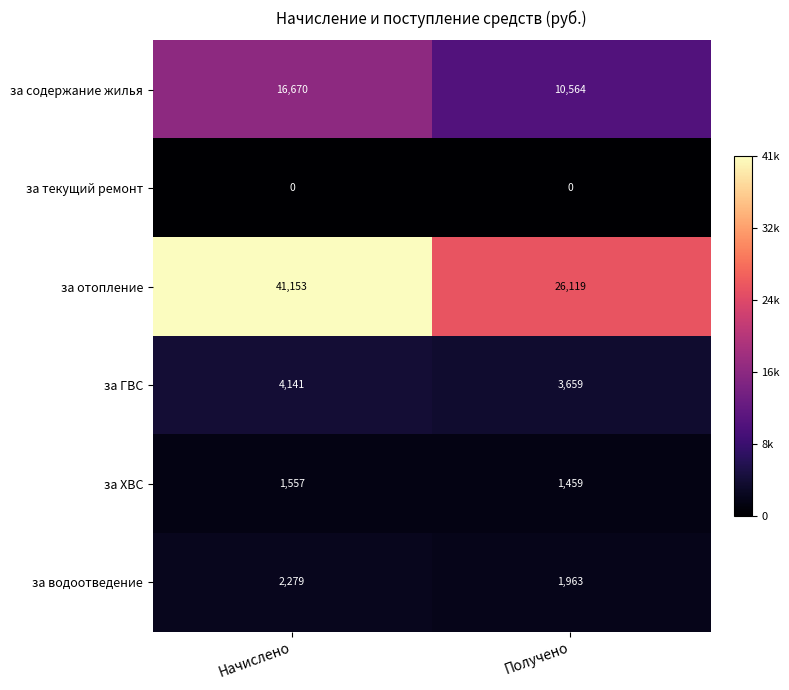

What is the approximate value of за содержание жилья at Начислено?

16670